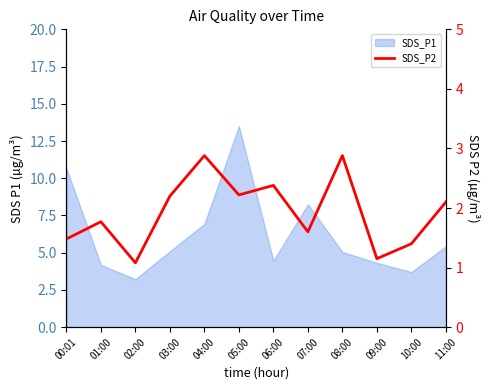

What is the label of the 9th point from the left?

08:00